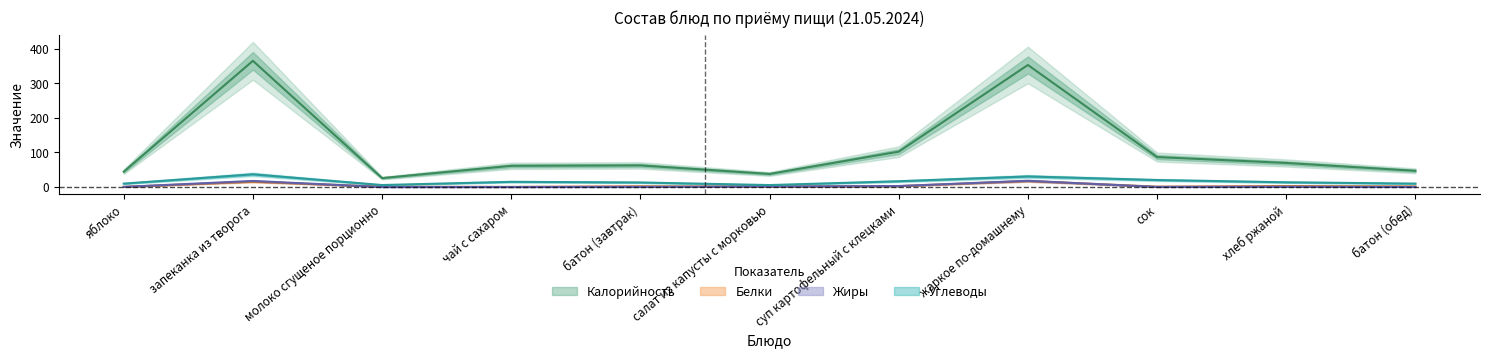

True or false: Углеводы and Белки intersect in this chart.

False